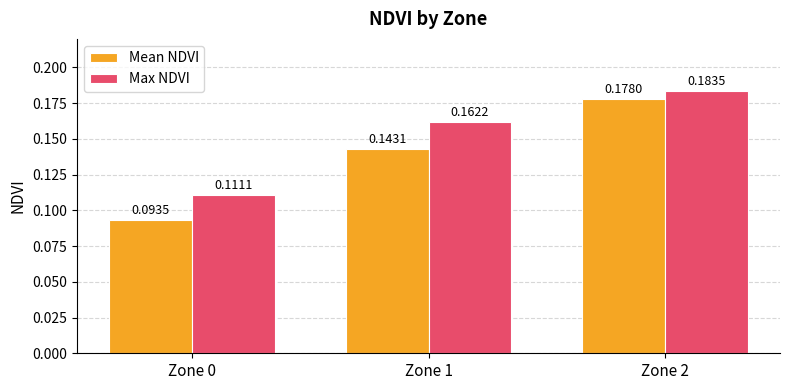

At which category is the sum across all series the highest?

Zone 2